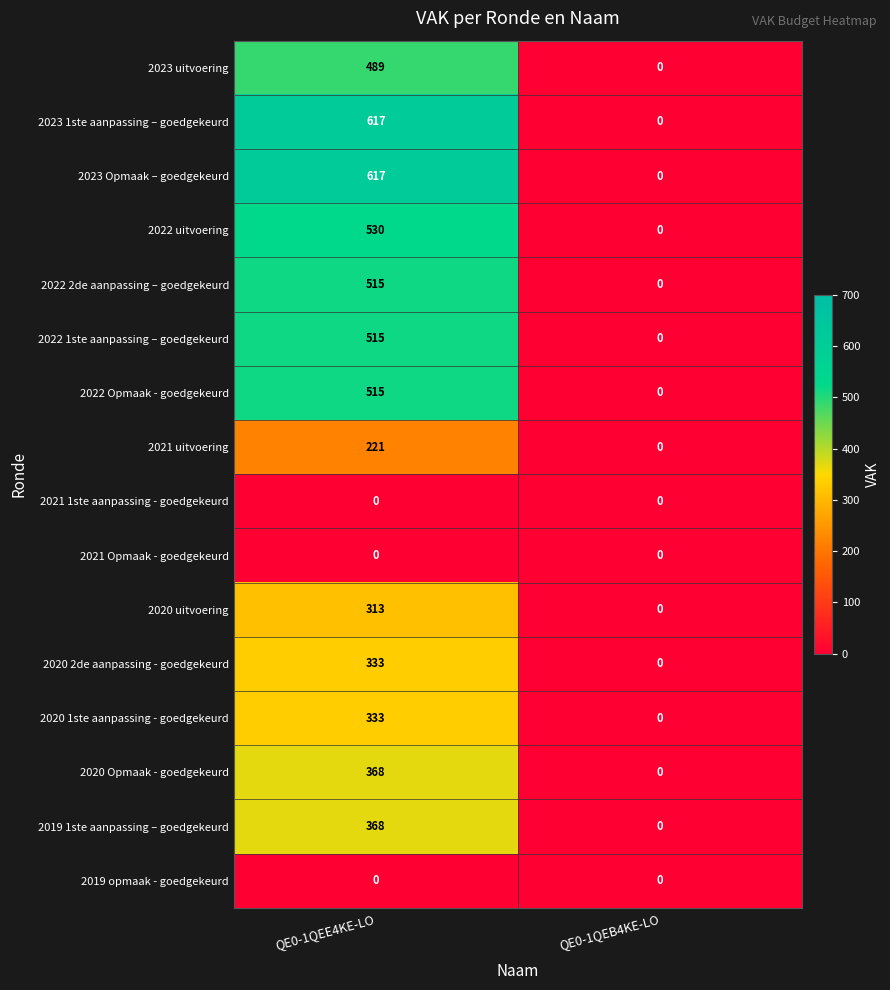

What is the difference between the maximum and minimum values in the 2020 Opmaak - goedgekeurd series?

368